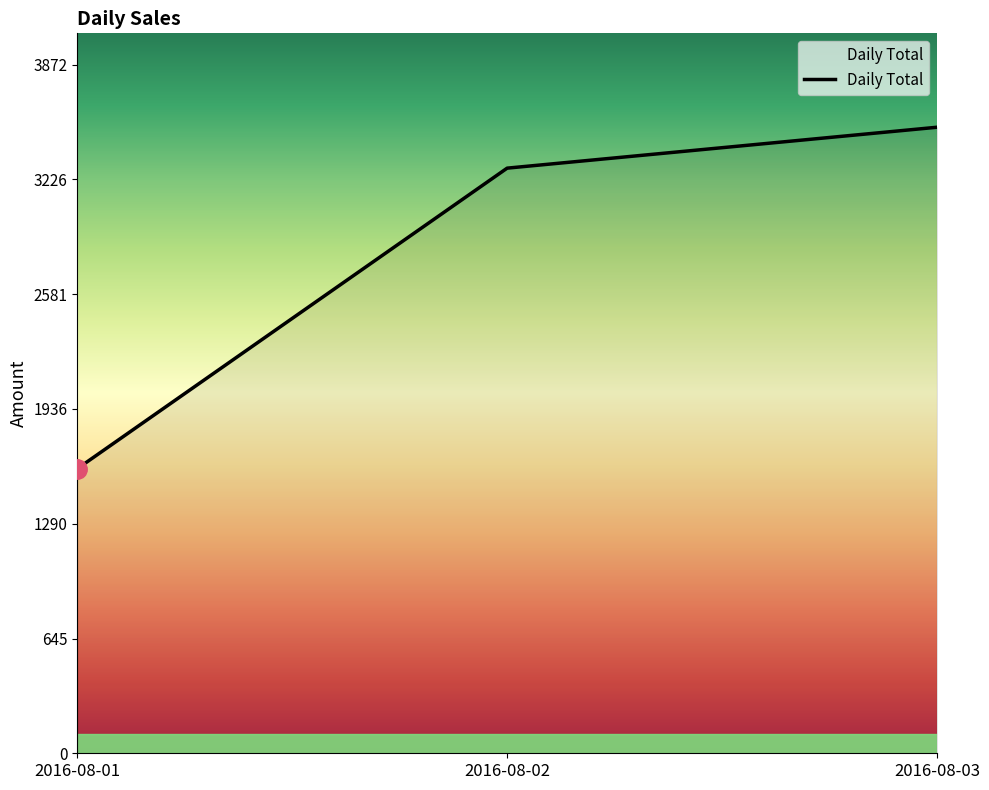

The value at 2016-08-03 is 3520. True or false?

True